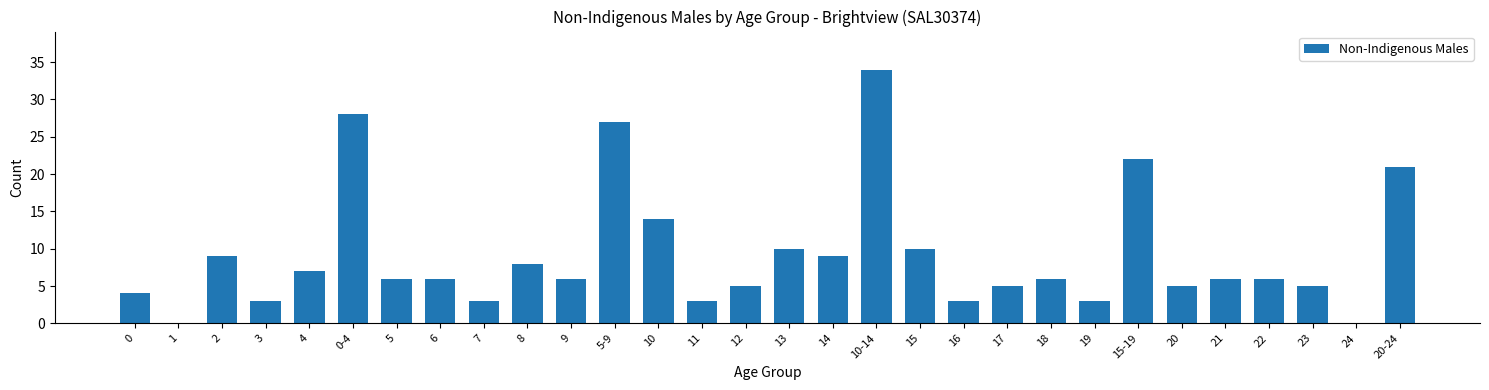

Reading left to right, extract all data points from this chart.

0=4	1=0	2=9	3=3	4=7	0-4=28	5=6	6=6	7=3	8=8	9=6	5-9=27	10=14	11=3	12=5	13=10	14=9	10-14=34	15=10	16=3	17=5	18=6	19=3	15-19=22	20=5	21=6	22=6	23=5	24=0	20-24=21